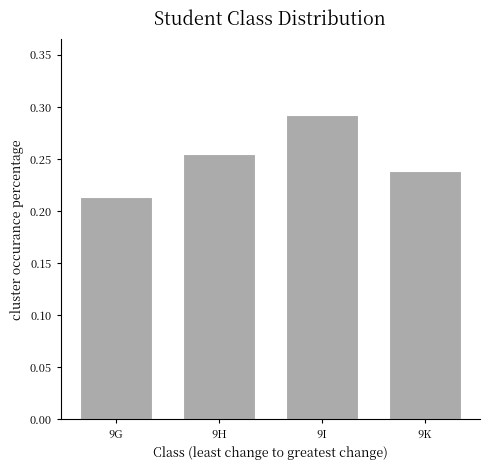

Which category has the highest value across all series?

9I